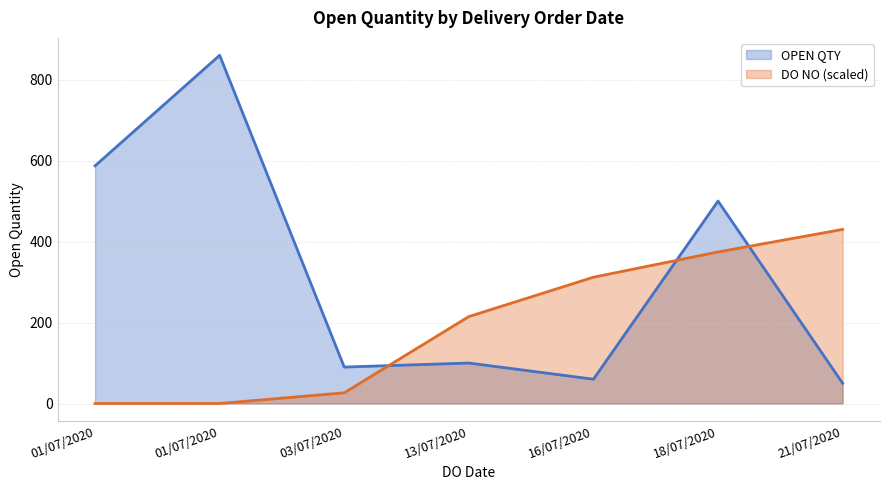

What is the sum of the values at 21/07/2020 and 01/07/2020?

910